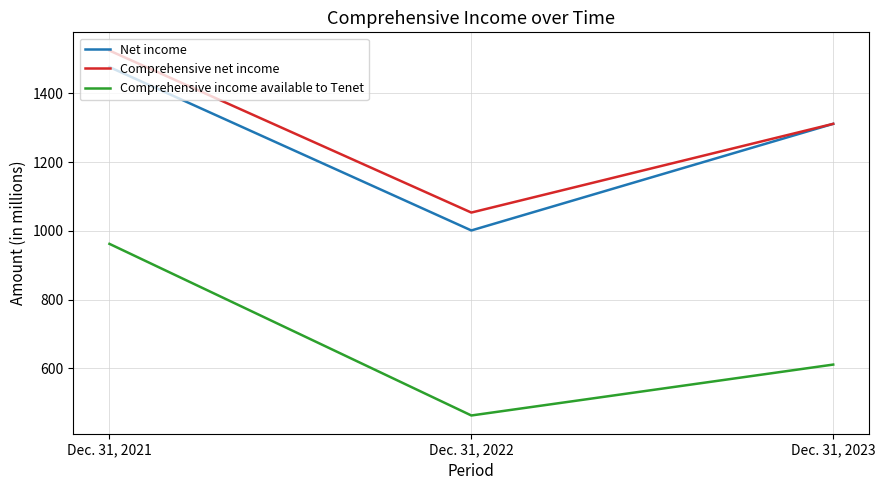

Which series has the largest total across all categories?

Comprehensive net income